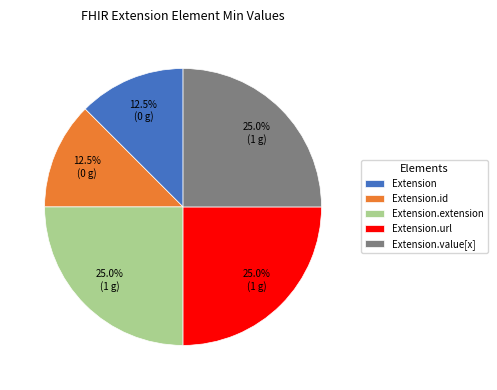

Approximately how many times larger is the value at Extension compared to Extension.extension?

0.5